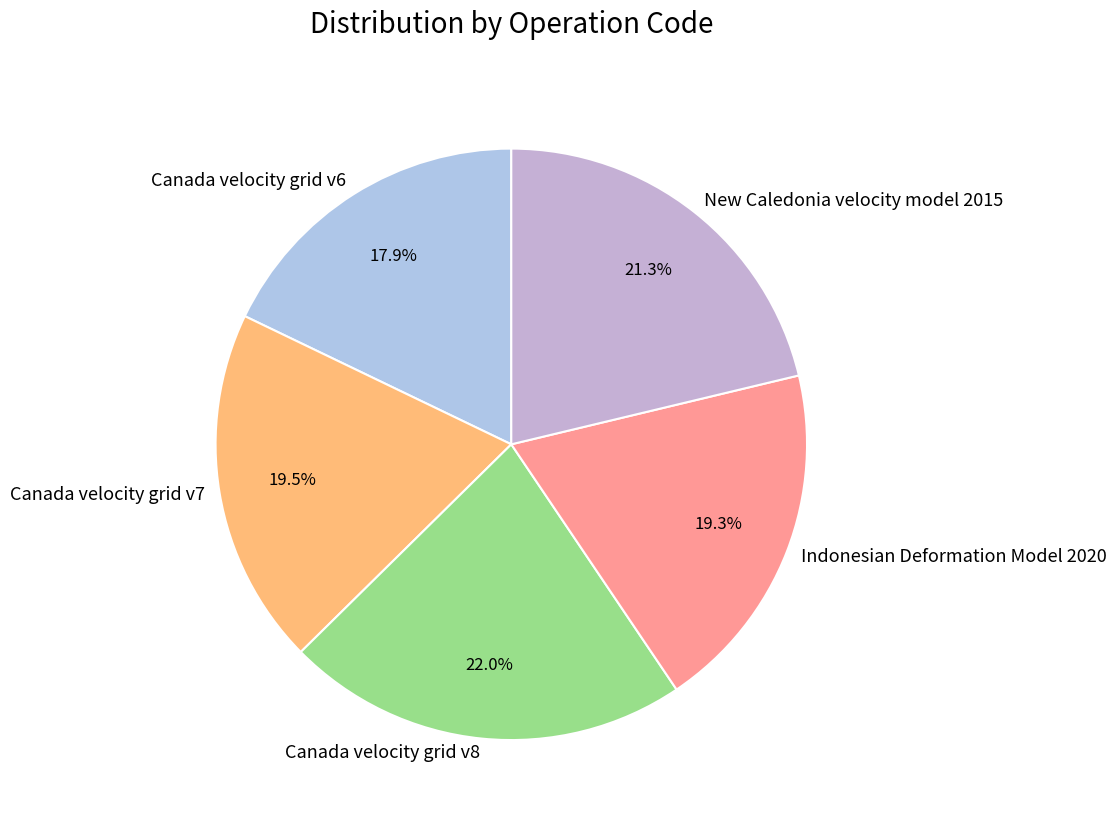

Which has a higher value, Canada velocity grid v6 or New Caledonia velocity model 2015?

New Caledonia velocity model 2015